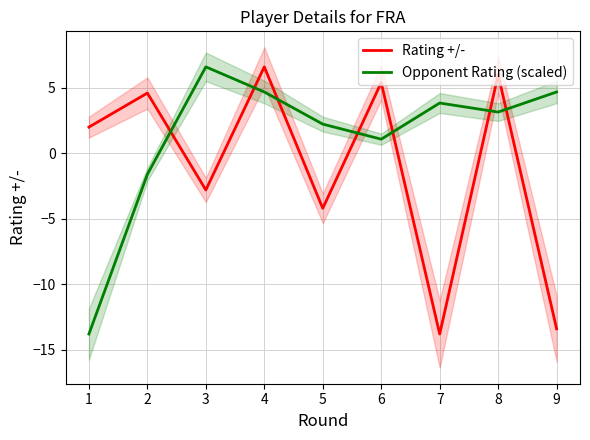

Reading right to left, list all the values displayed in this chart.

Rating +/-: 9=-13.4	8=6.0	7=-13.8	6=5.4	5=-4.2	4=6.6	3=-2.8	2=4.6	1=2.0
Opponent Rating (scaled): 9=4.7	8=3.1	7=3.8	6=1.1	5=2.2	4=4.7	3=6.6	2=-1.6	1=-13.8